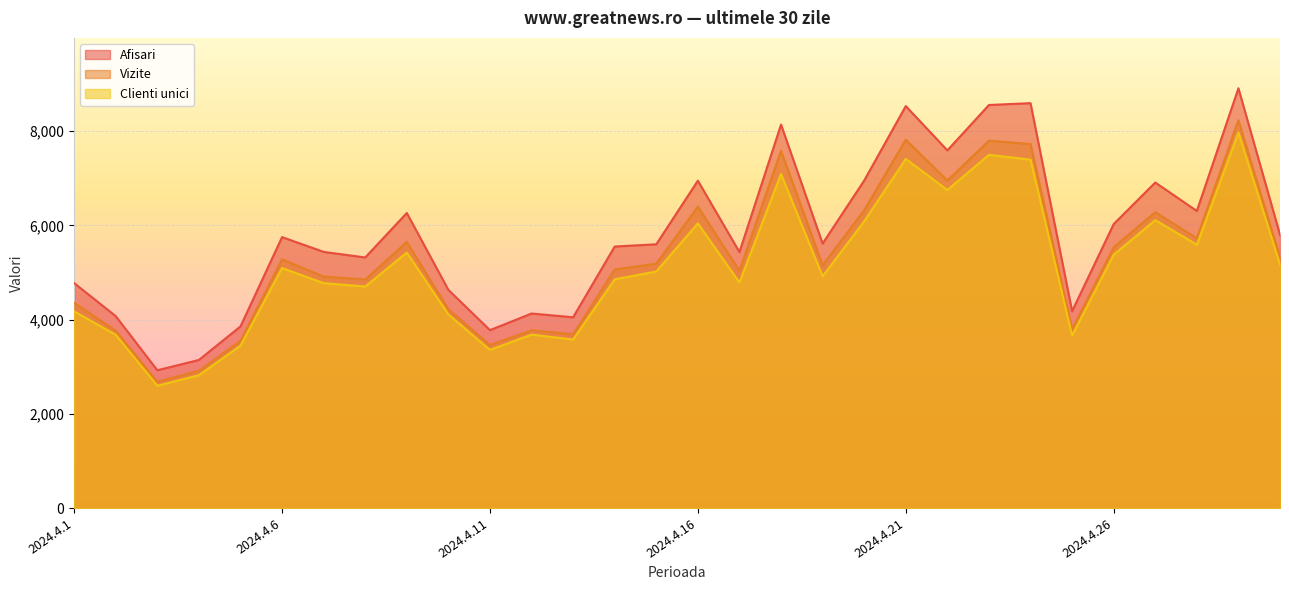

At which category does Afisari reach its first local valley?

2024.4.3